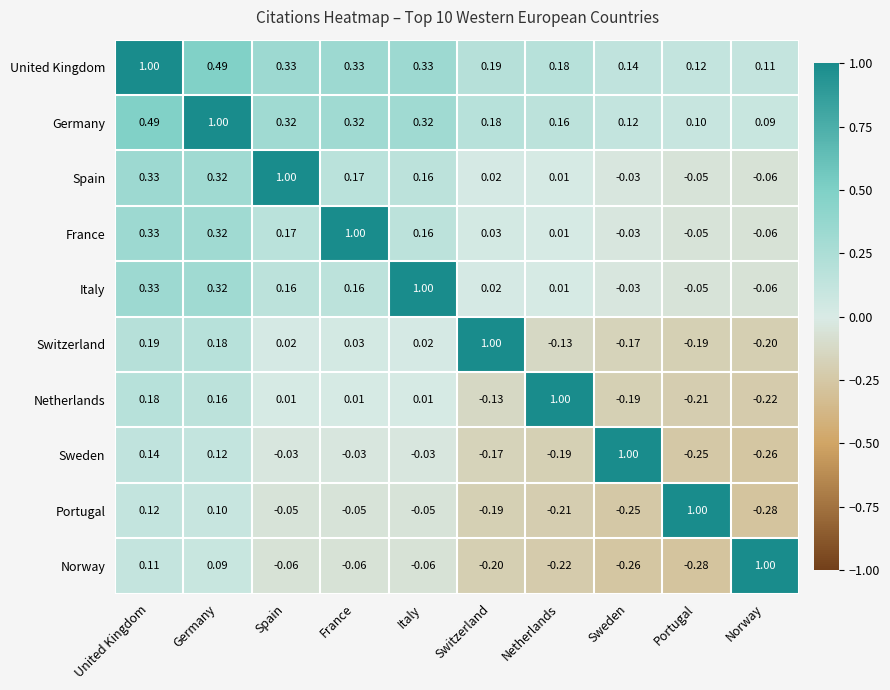

At which category is the sum across all series the highest?

United Kingdom